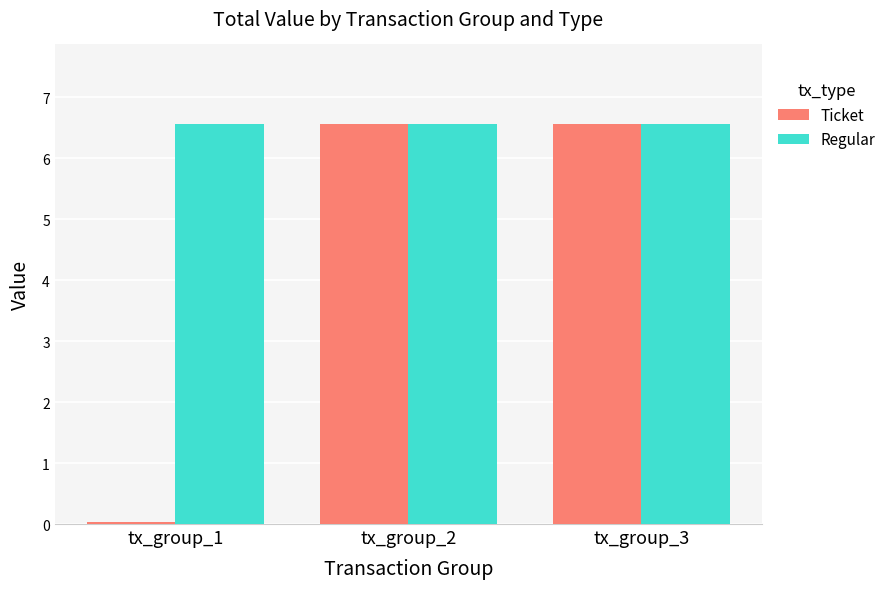

Which series has the widest spread of values?

Ticket